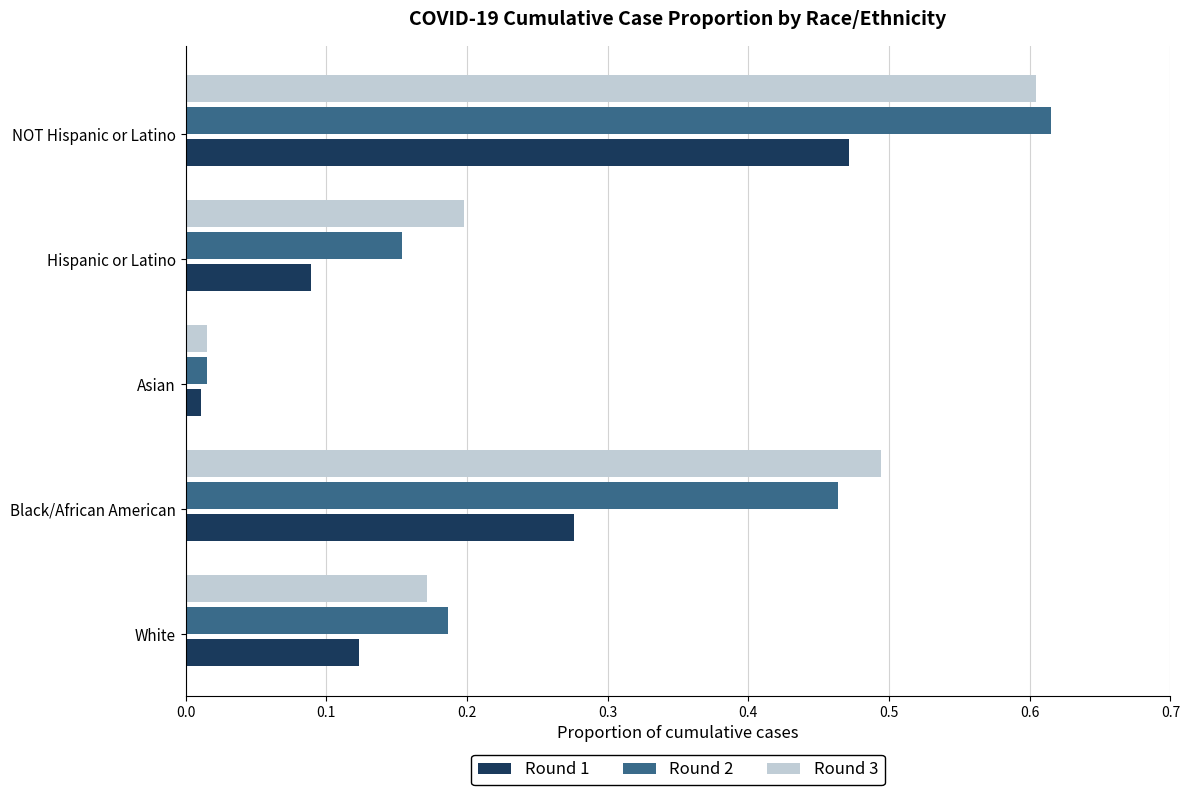

At how many categories does at least one series exceed 0?

5